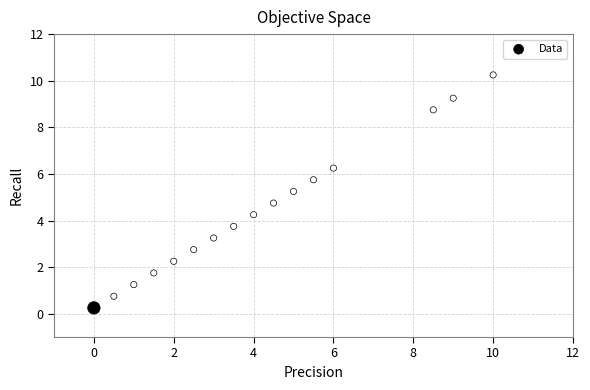

What is the range of X values (max minus min)?

10.0